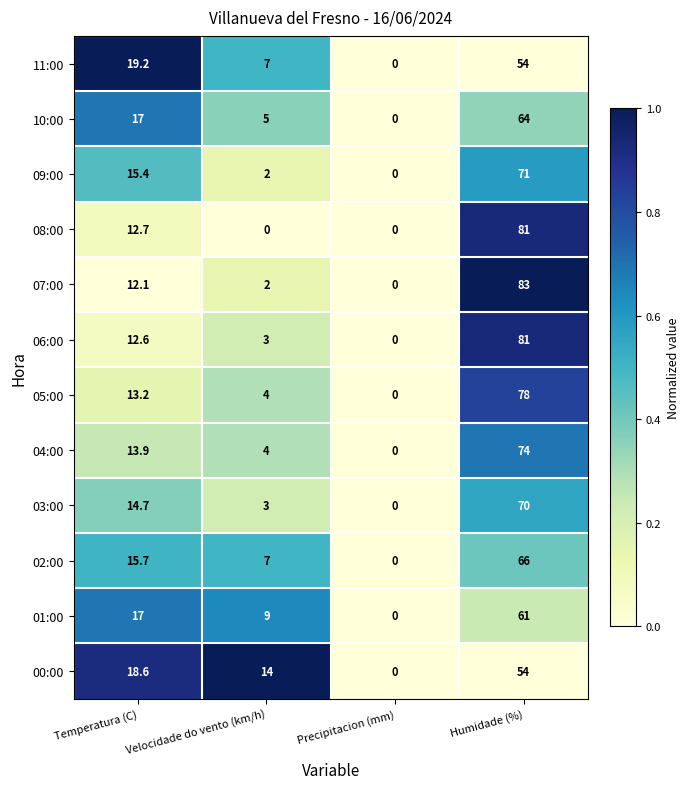

What is the spread (max minus min) of values at Velocidade do vento (km/h)?

14.0